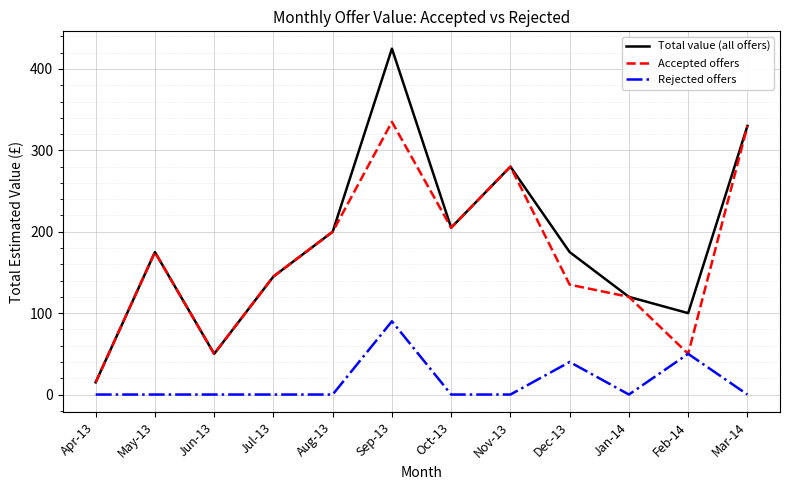

At which label is Total value (all offers) closest to 220?

Oct-13